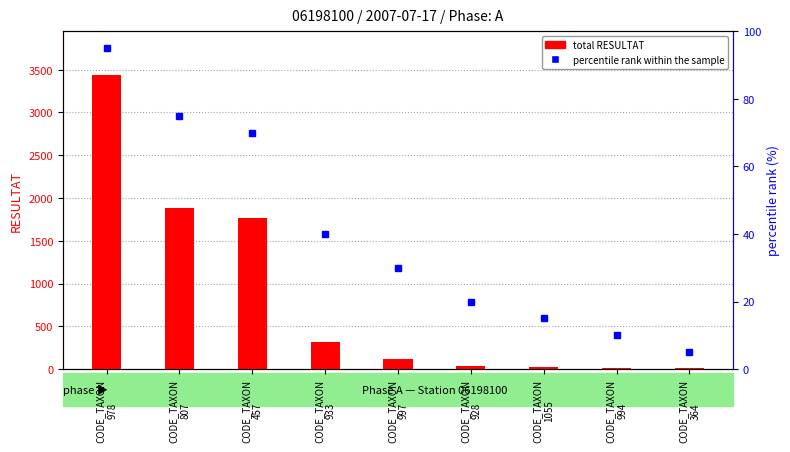

What value does the total RESULTAT series have at CODE_TAXON
807?

1885